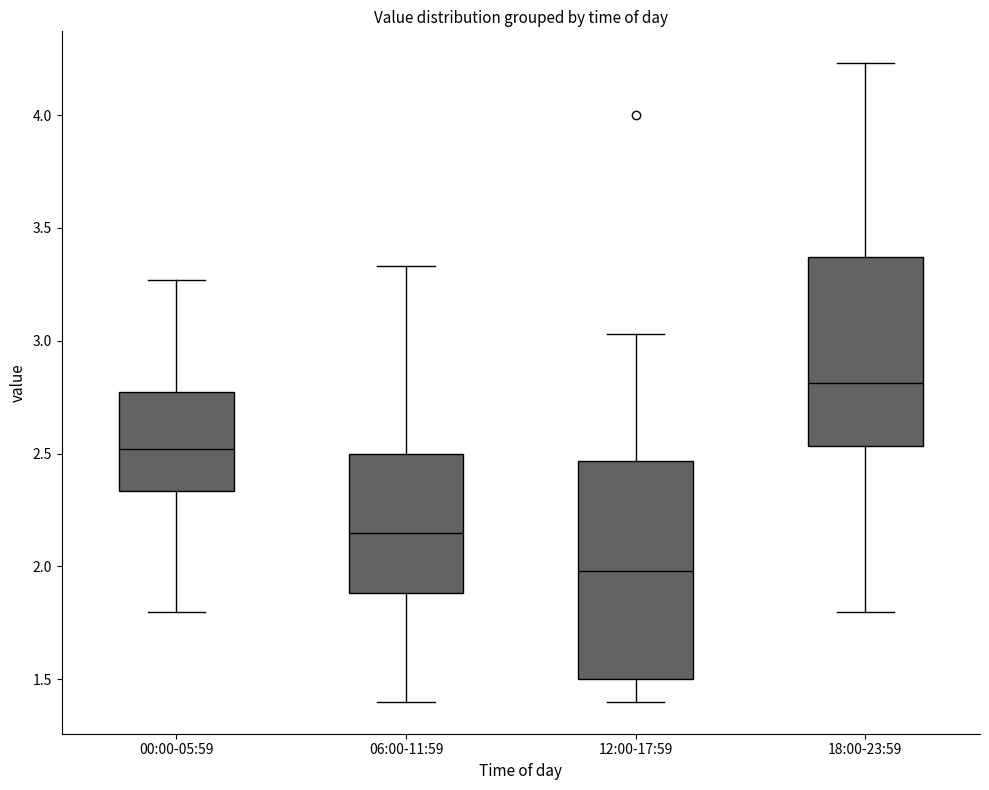

Which box is the tallest, from its lower edge to its upper edge?

12:00-17:59